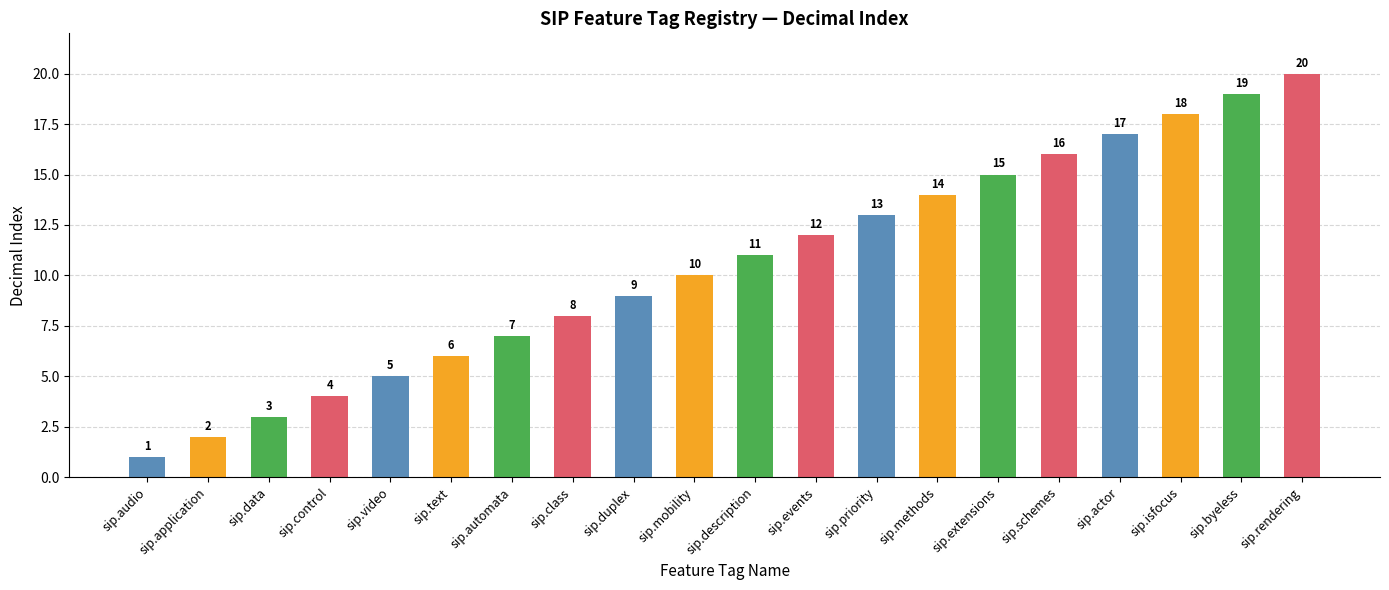

Is it true that the value at sip.duplex is 4?

False